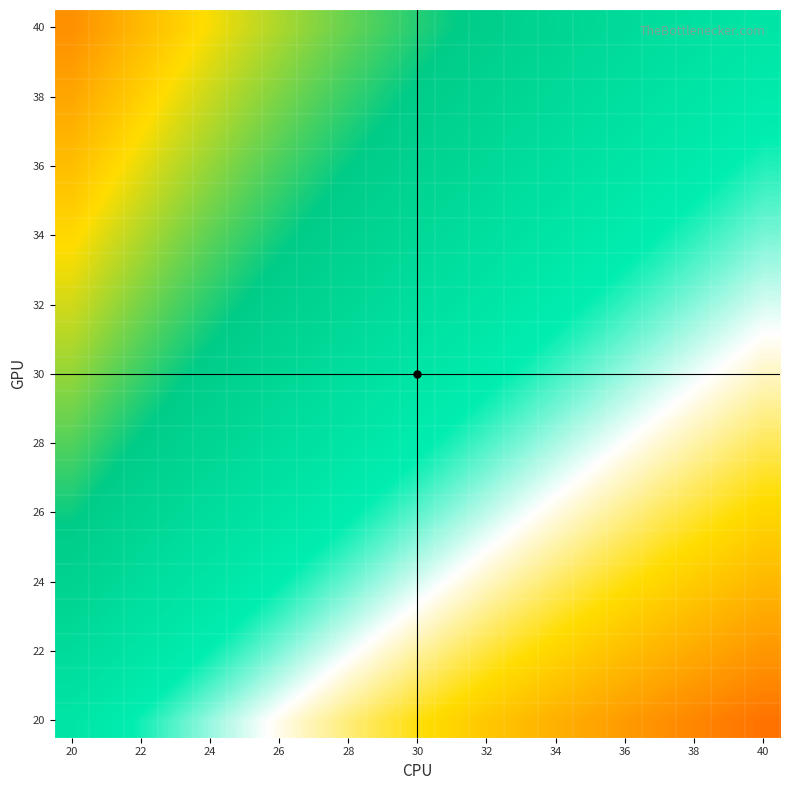

Which label corresponds to the smallest value in the chart?

40